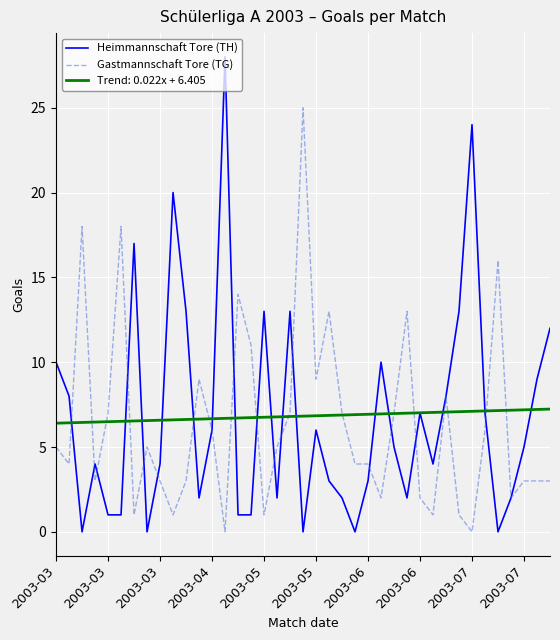

List the series in order of their peak value, highest first.

Heimmannschaft Tore (TH), Gastmannschaft Tore (TG), Trend: 0.022x + 6.405